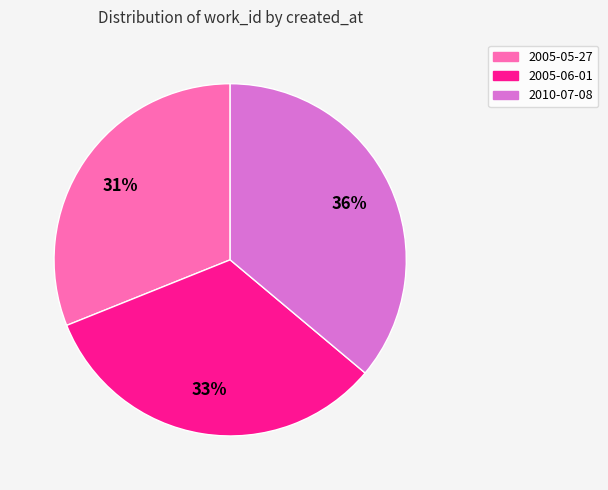

What is the ratio of the value at 2005-06-01 to the value at 2010-07-08?

0.9